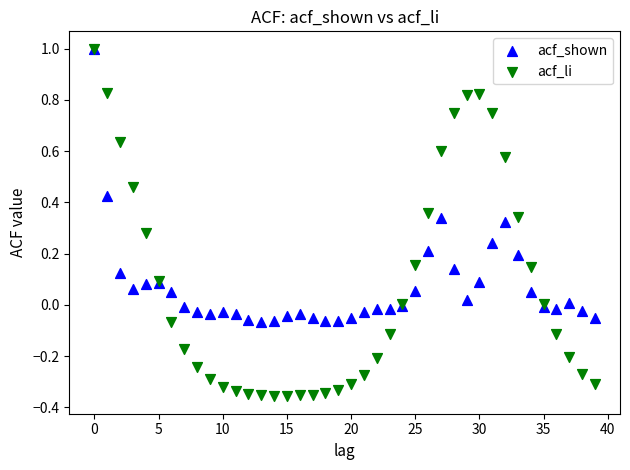

What are all the series names shown in the legend?

acf_shown, acf_li